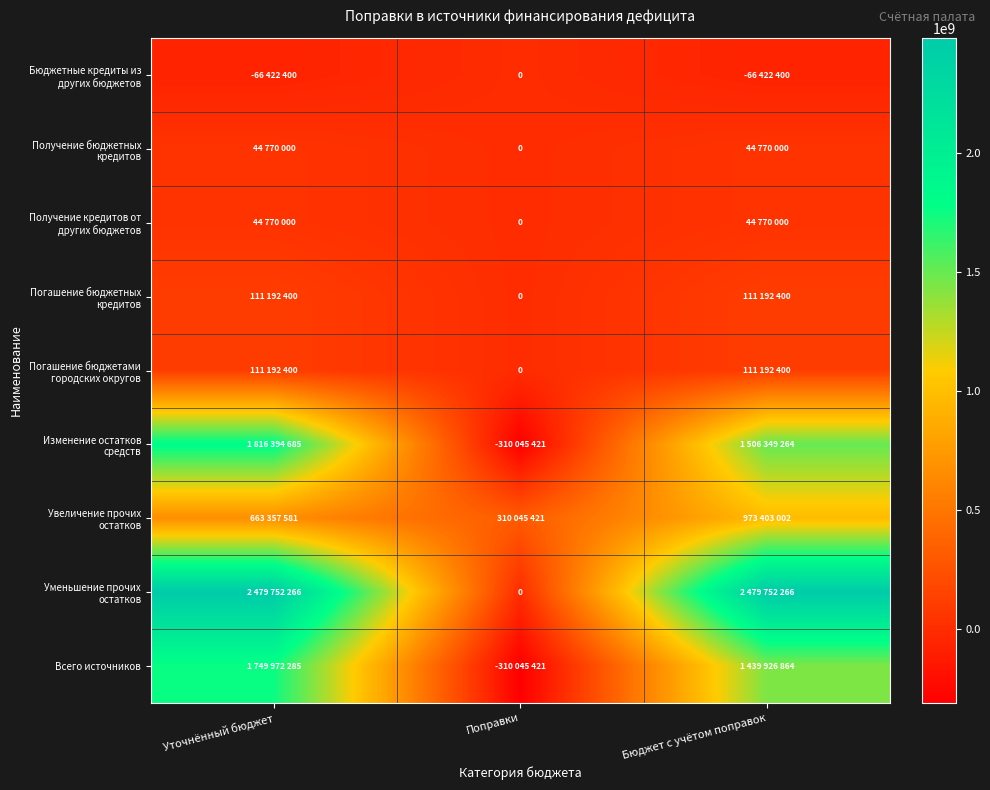

At which category is the sum across all series the highest?

Уточнённый бюджет